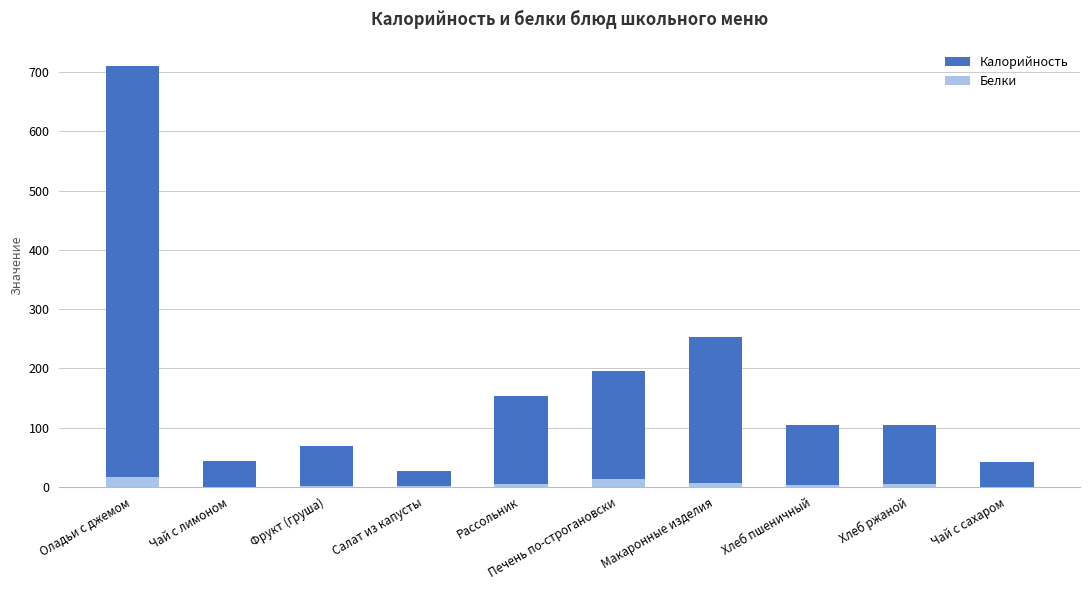

Reading right to left, extract all data points from this chart.

Калорийность: Чай с сахаром=41.5	Хлеб ржаной=104.0	Хлеб пшеничный=104.7	Макаронные изделия=253.4	Печень по-строгановски=196.0	Рассольник=153.4	Салат из капусты=26.9	Фрукт (груша)=68.3	Чай с лимоном=42.6	Оладьи с джемом=711.2
Белки: Чай с сахаром=0.2	Хлеб ржаной=4.3	Хлеб пшеничный=2.6	Макаронные изделия=6.6	Печень по-строгановски=13.4	Рассольник=4.4	Салат из капусты=0.5	Фрукт (груша)=0.6	Чай с лимоном=0.3	Оладьи с джемом=17.1